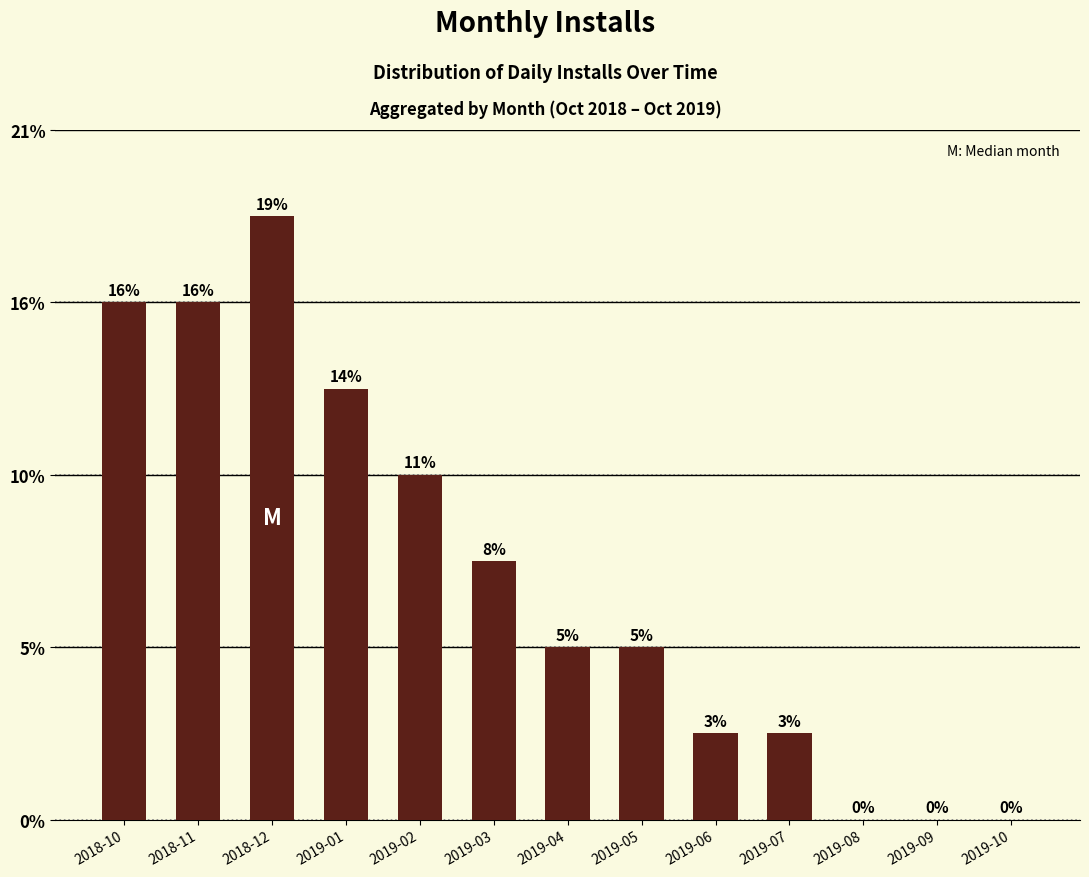

Between 2018-12 and 2019-01, which is larger?

2018-12